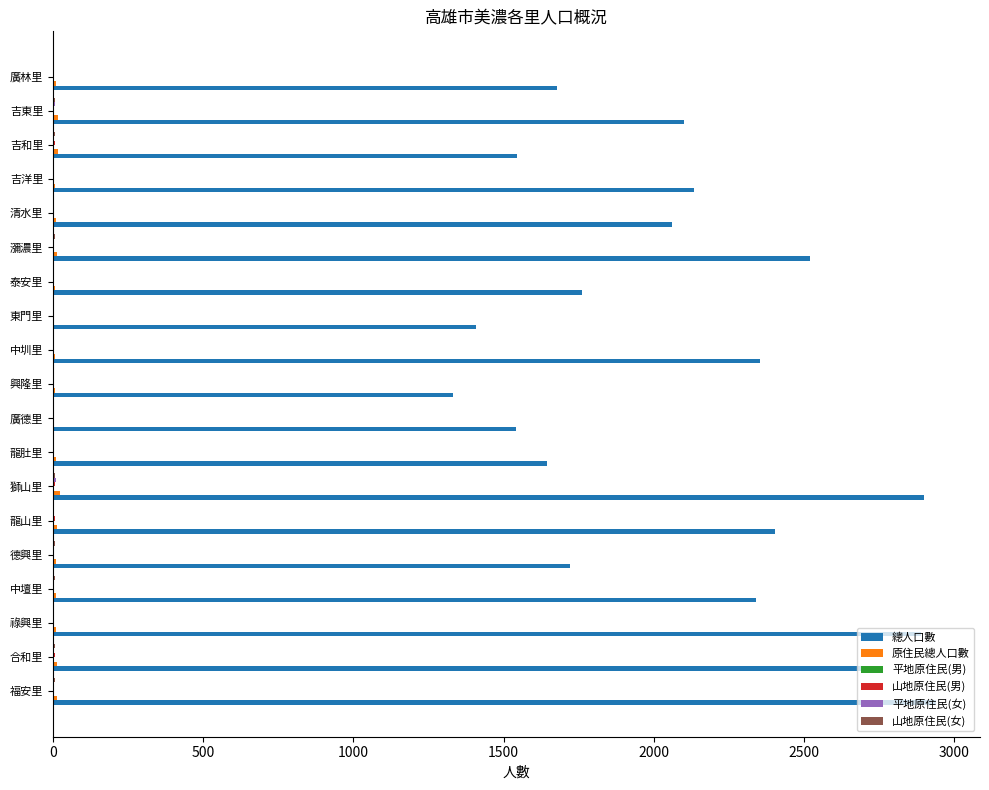

Is it true that 總人口數 equals 689 at 龍山里?

False